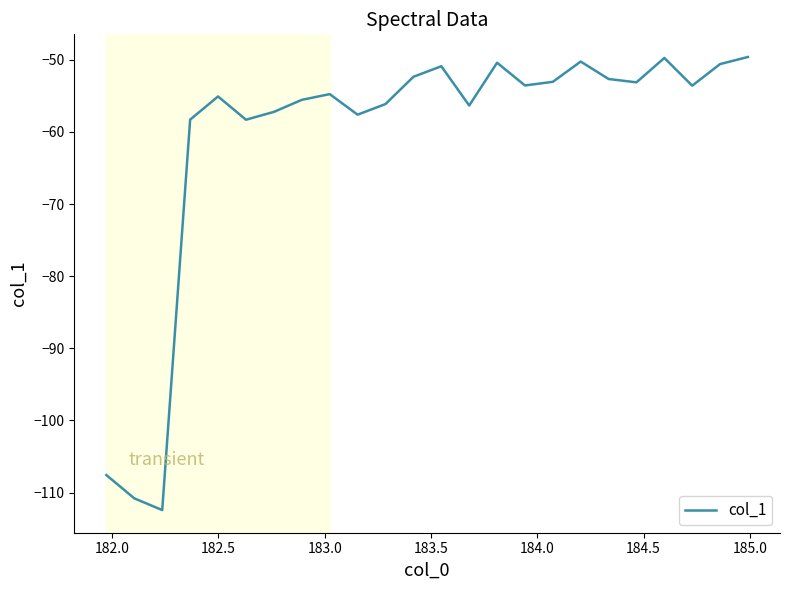

What is the difference between the maximum and minimum values?

62.8